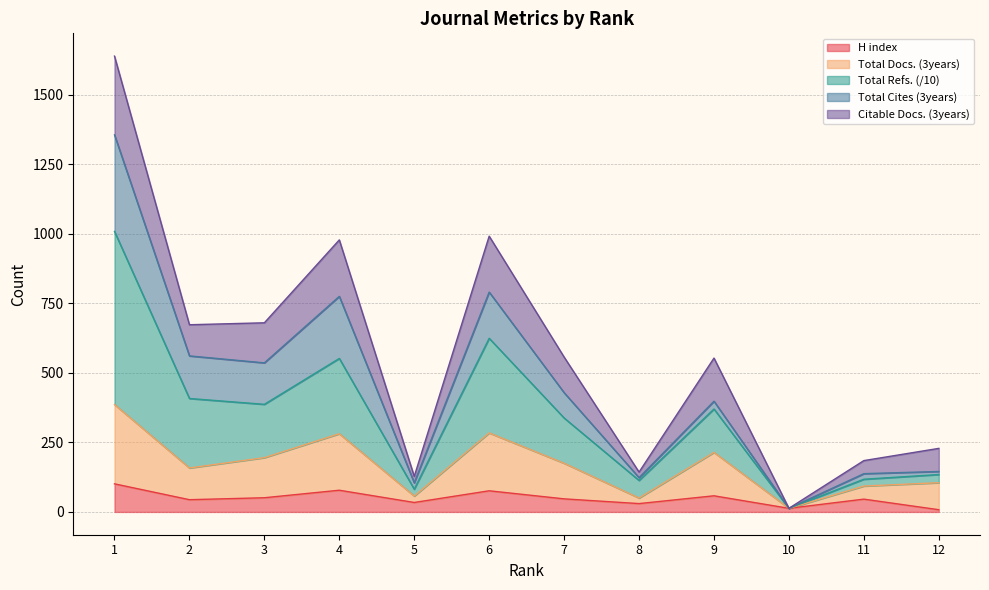

How many lines are shown in the chart?

5